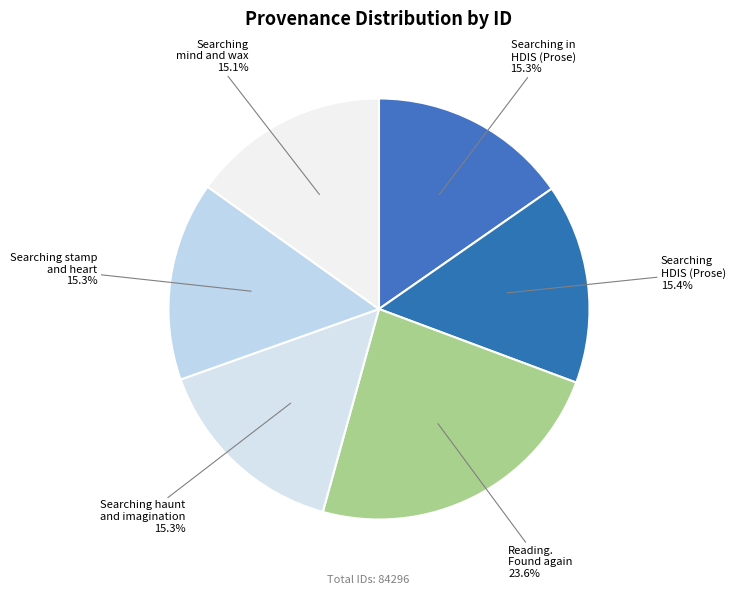

To the nearest percent, what is the difference between the largest and smallest slice percentages?

8%